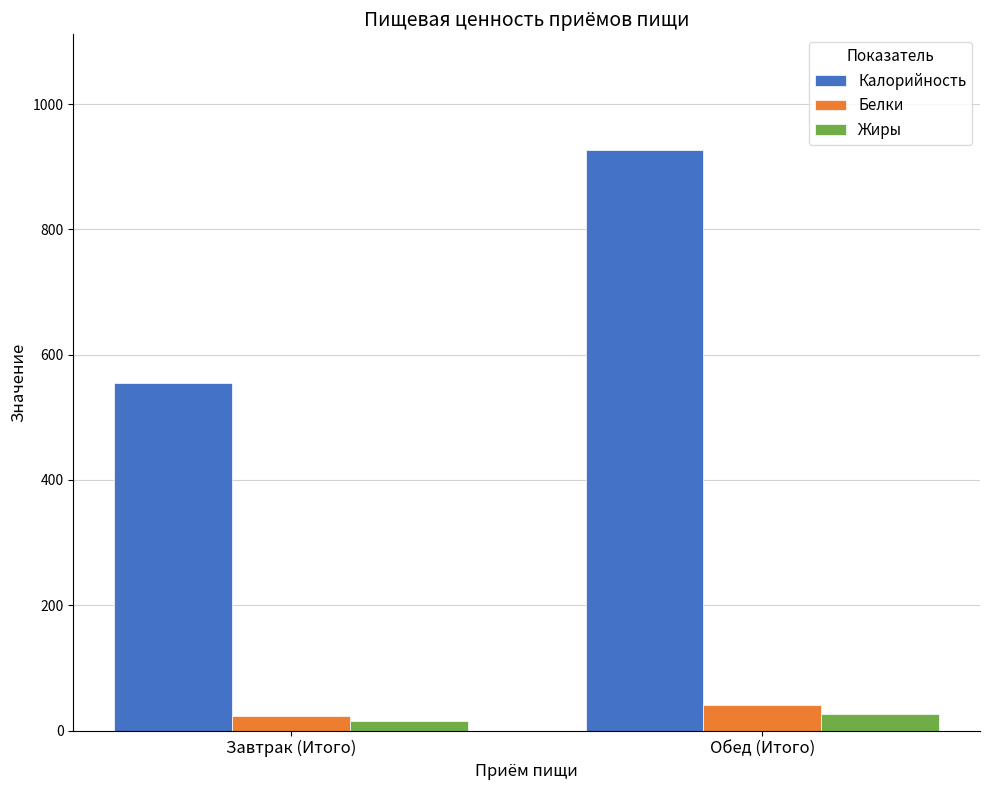

Between Завтрак (Итого) and Обед (Итого), which series saw the biggest shift?

Калорийность